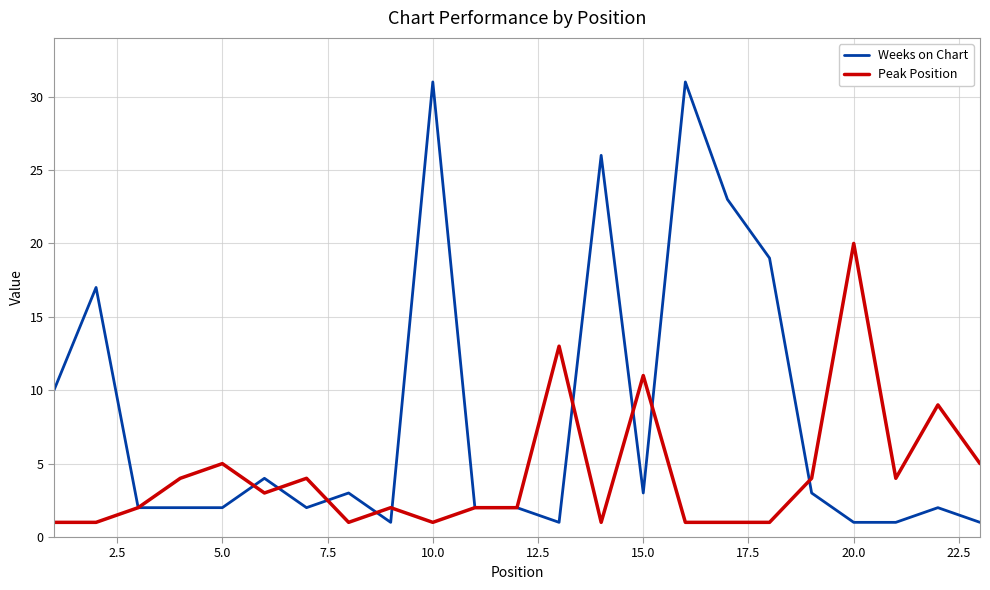

Does the chart have visible grid lines?

Yes